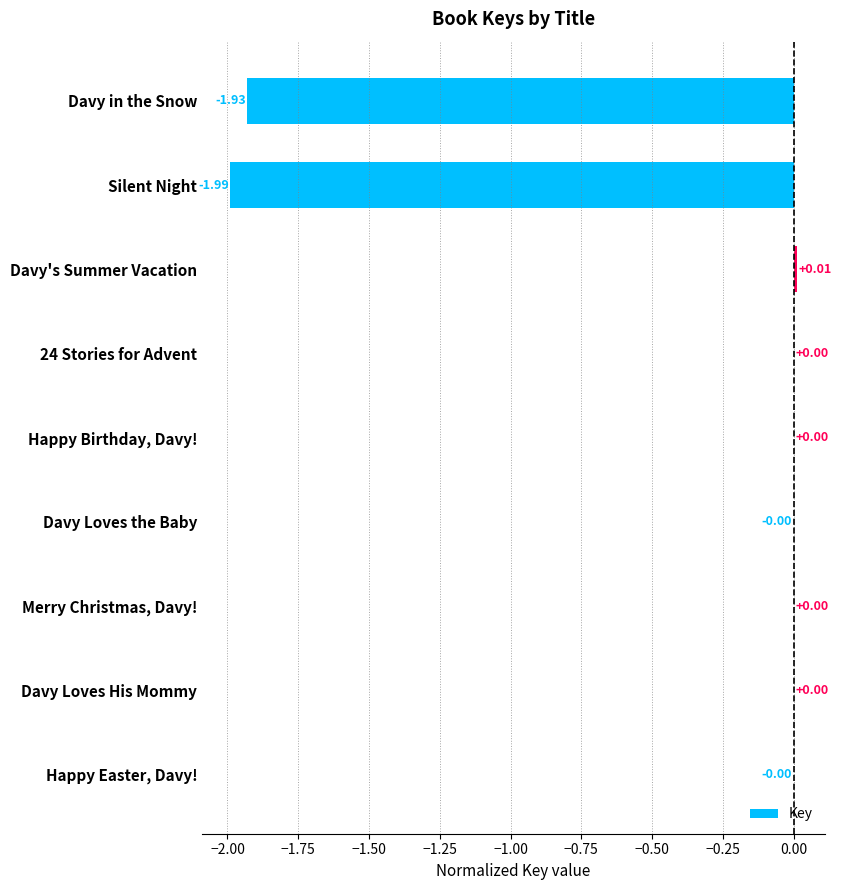

Which category has the highest value across all series?

Davy's Summer Vacation